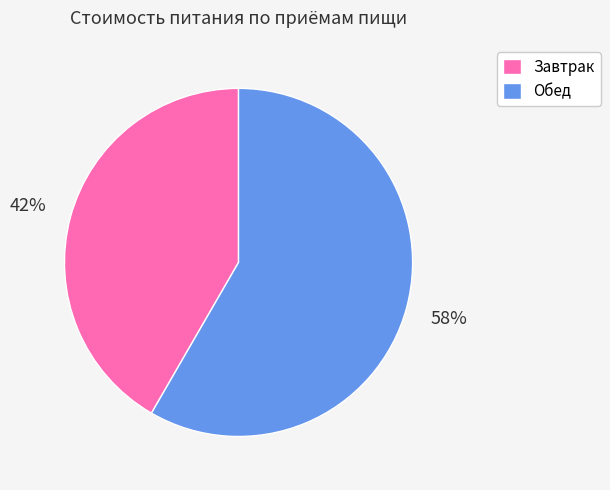

Rank the categories by value from lowest to highest.

Завтрак, Обед